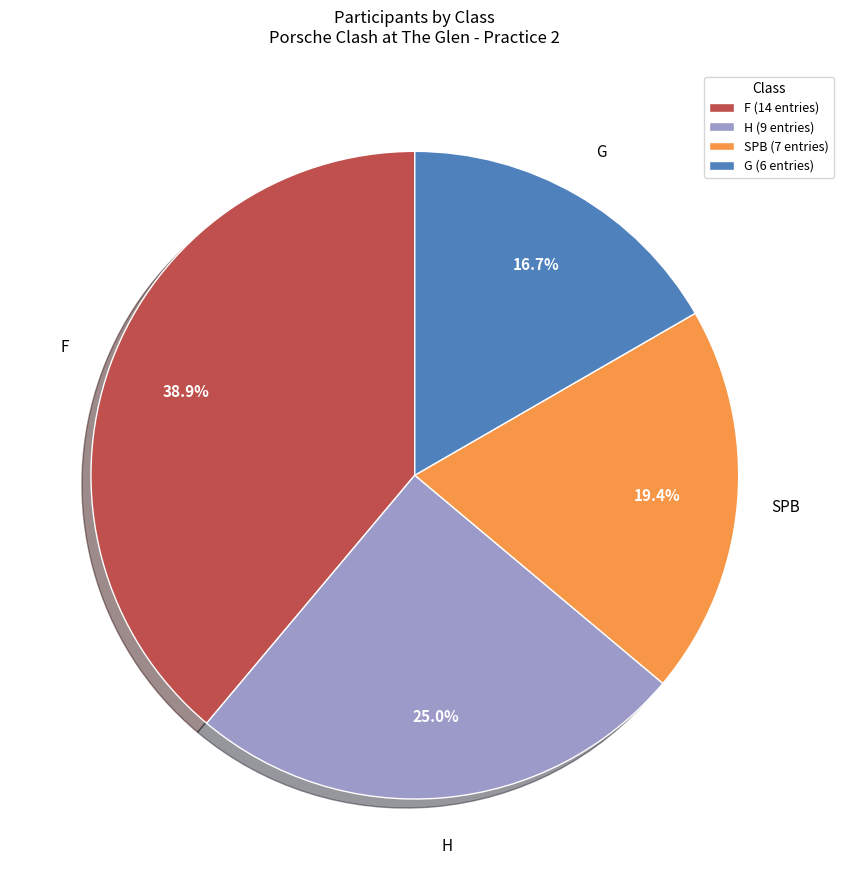

Between SPB (7 entries) and F (14 entries), which is larger?

F (14 entries)